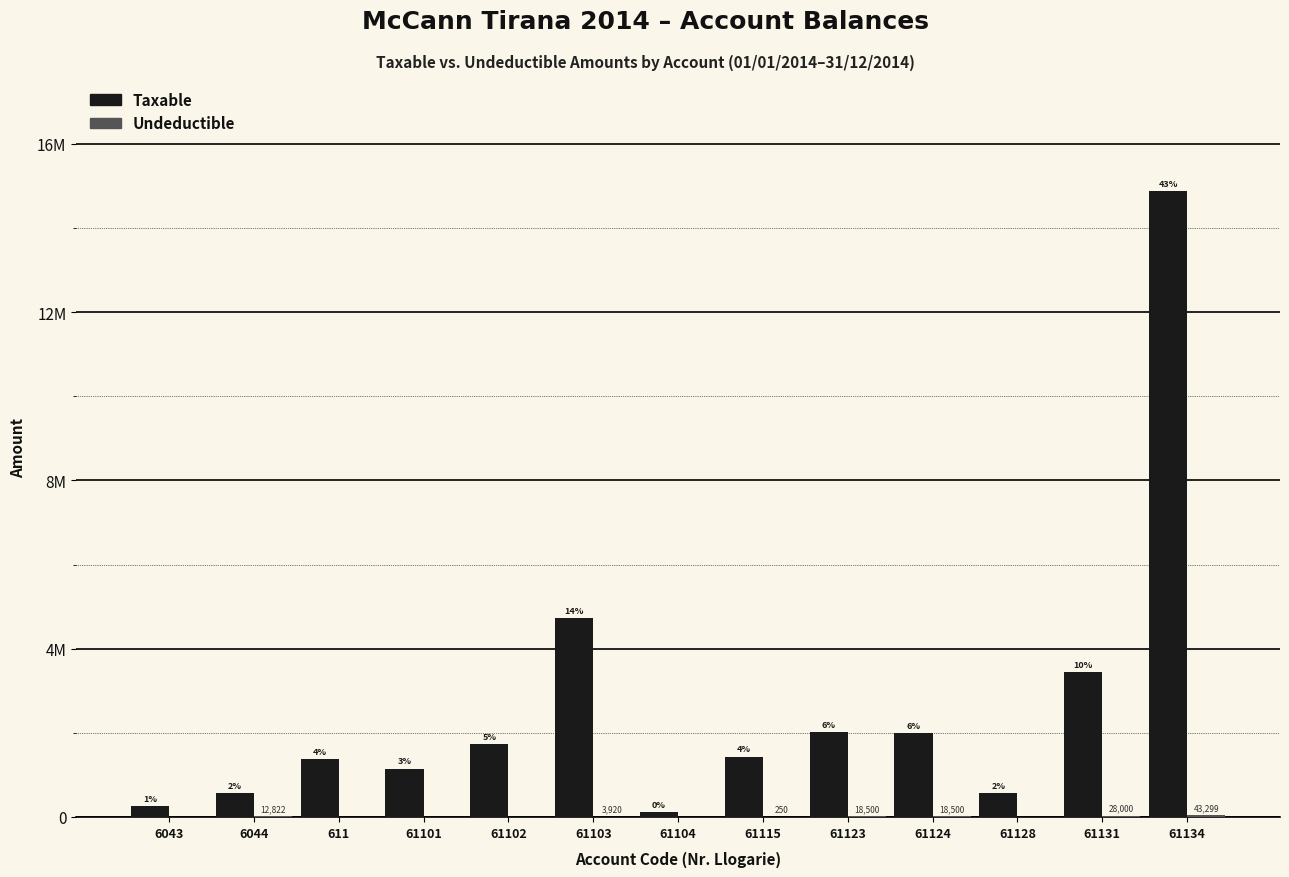

At how many categories does at least one series exceed 4849925?

1